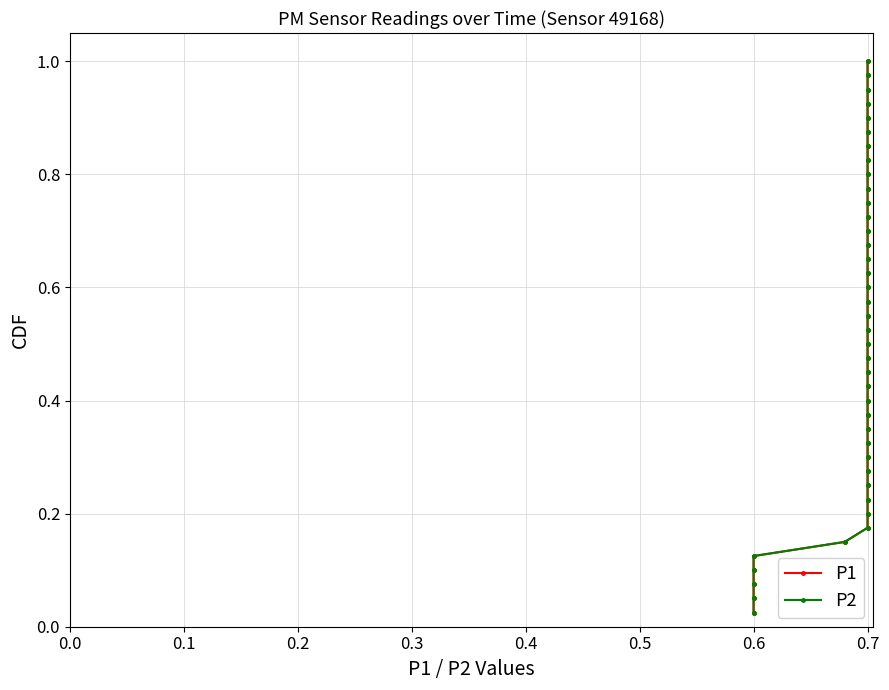

What position from the right is 26?

14